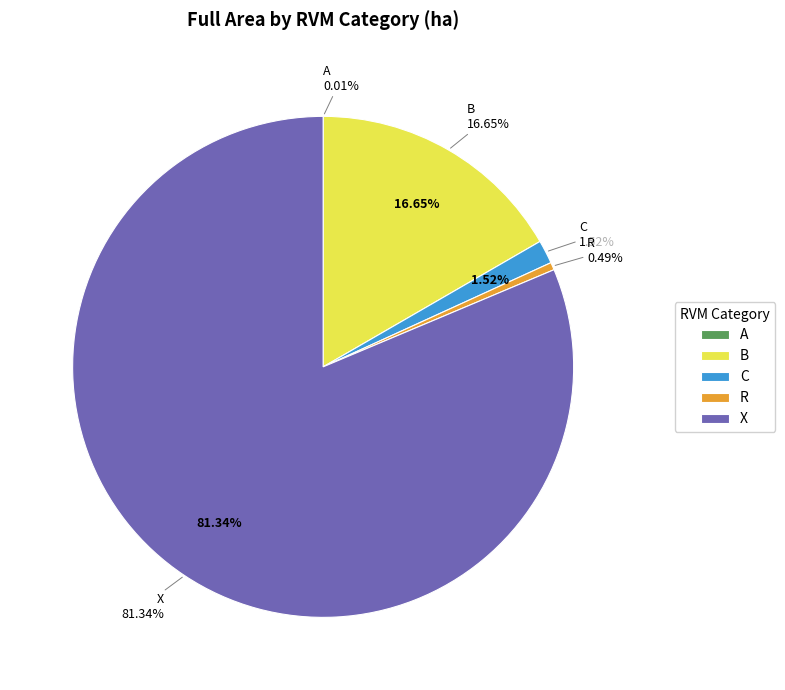

Which has a higher value, C or B?

B